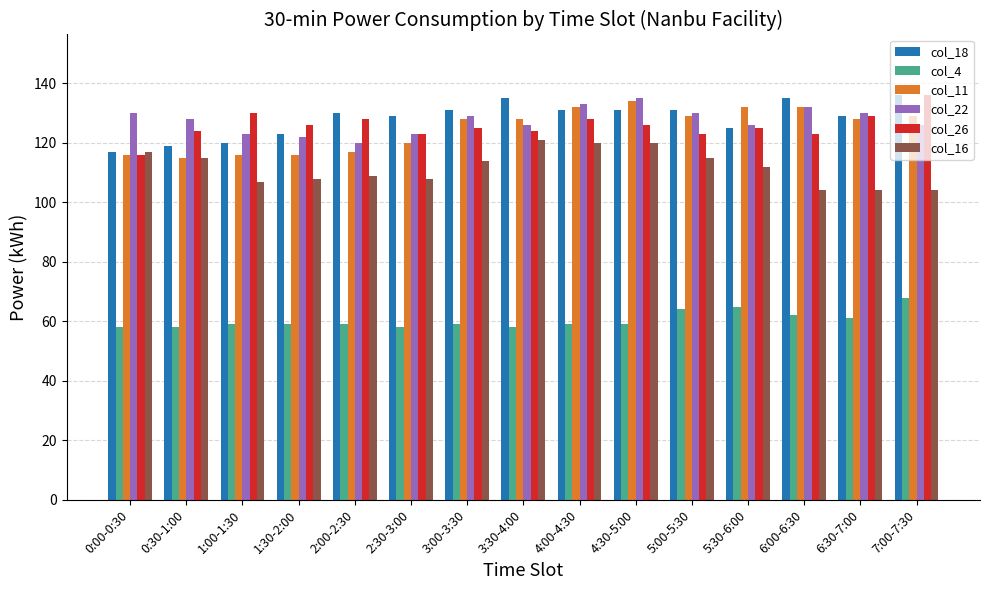

What is the sum of the col_16 values at 7:00-7:30 and 1:30-2:00?

212